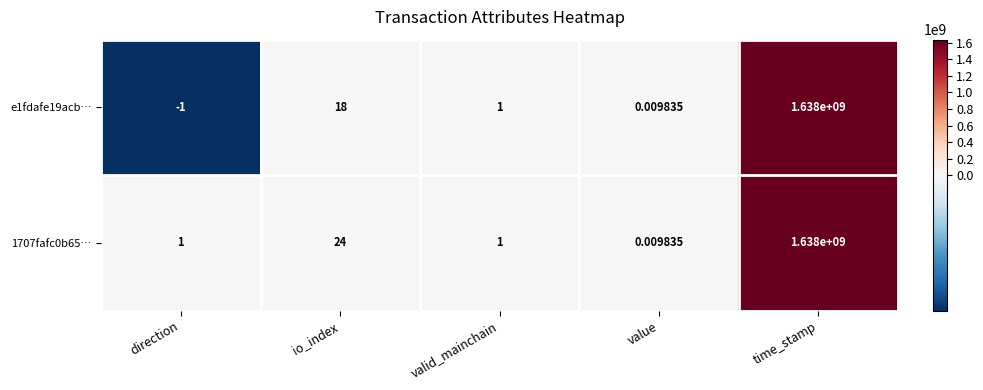

At which category is the sum across all series the highest?

time_stamp